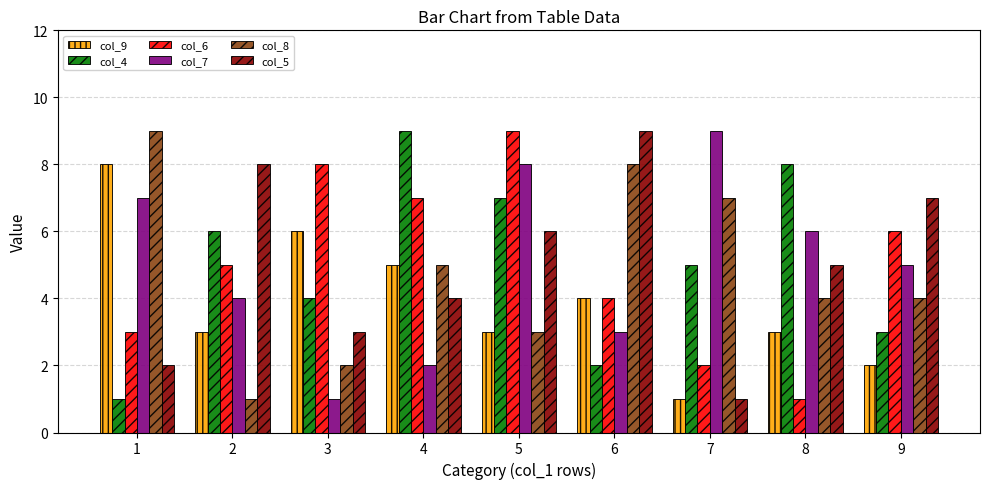

Is it true that col_7 equals 1 at 6?

False